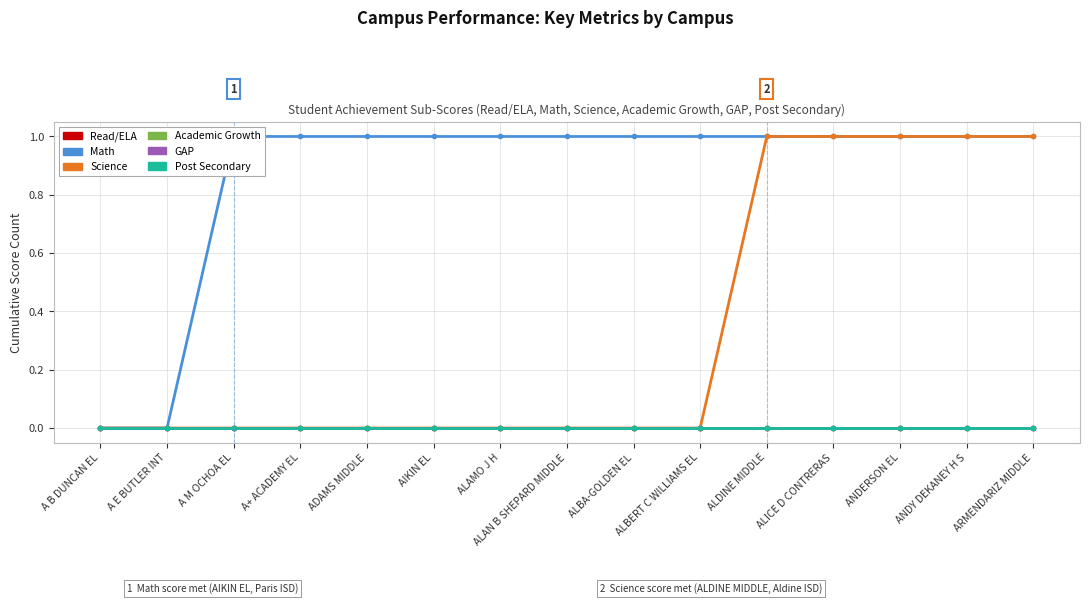

Which series changed the most between A B DUNCAN EL and ARMENDARIZ MIDDLE?

Math